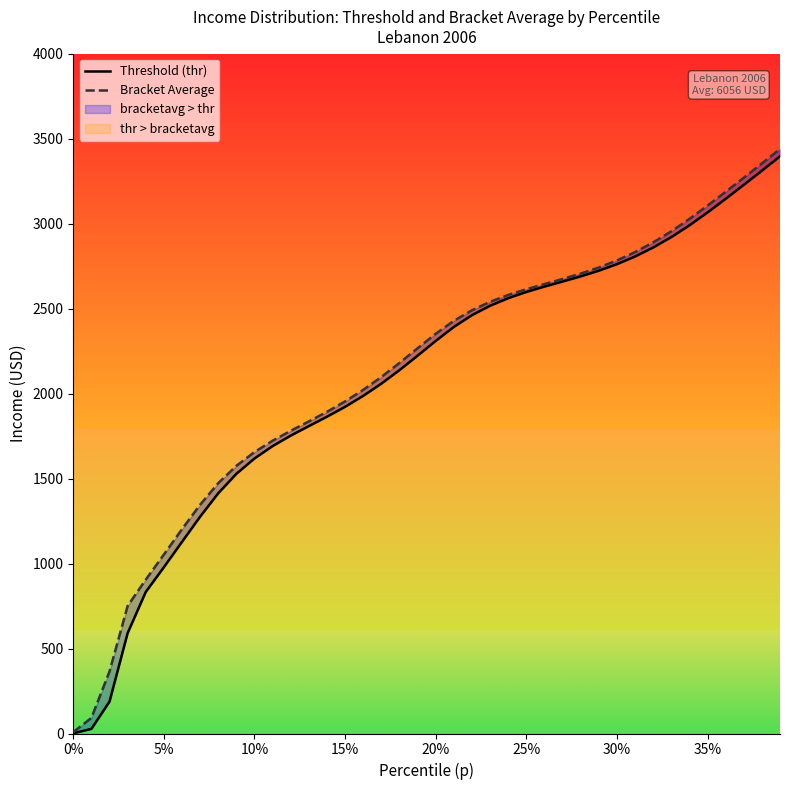

Rank the series by their maximum value, from lowest to highest.

Threshold (thr), Bracket Average